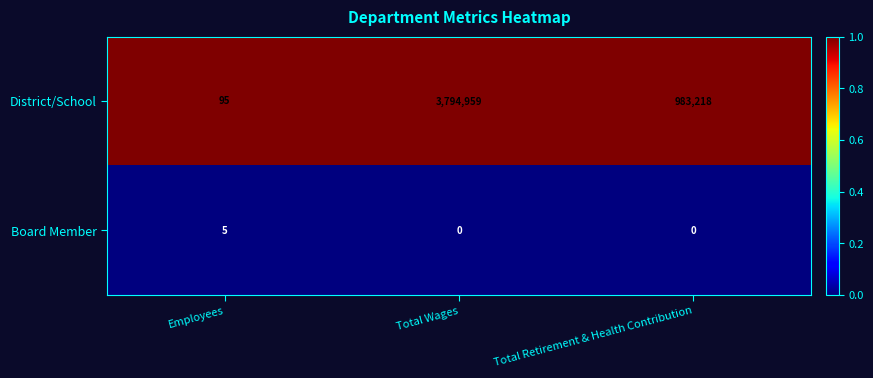

What is the difference between the maximum and minimum values in the Board Member series?

5